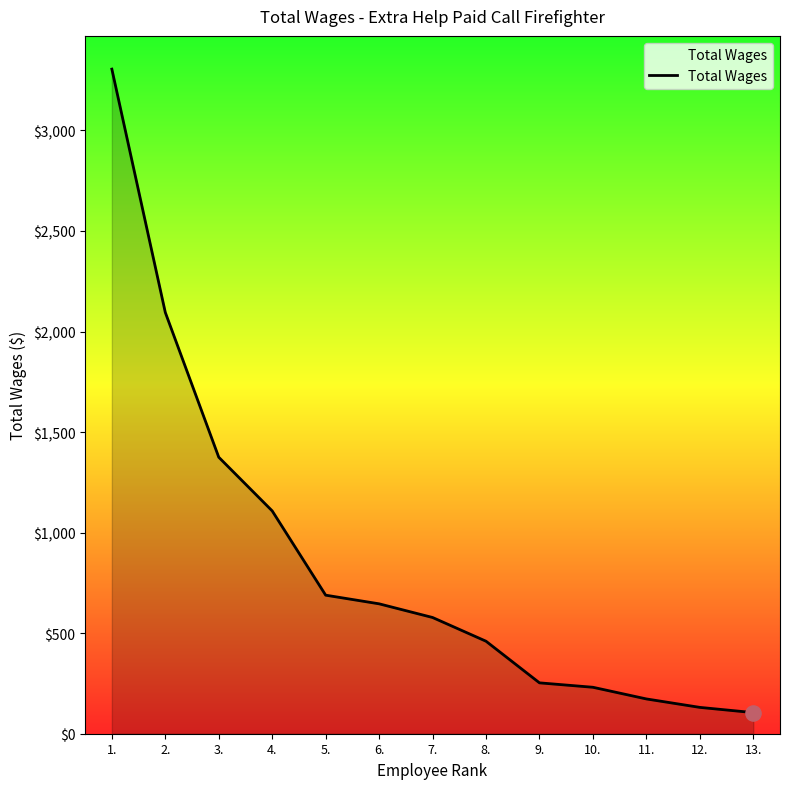

Which has a higher value, 10. or 6.?

6.